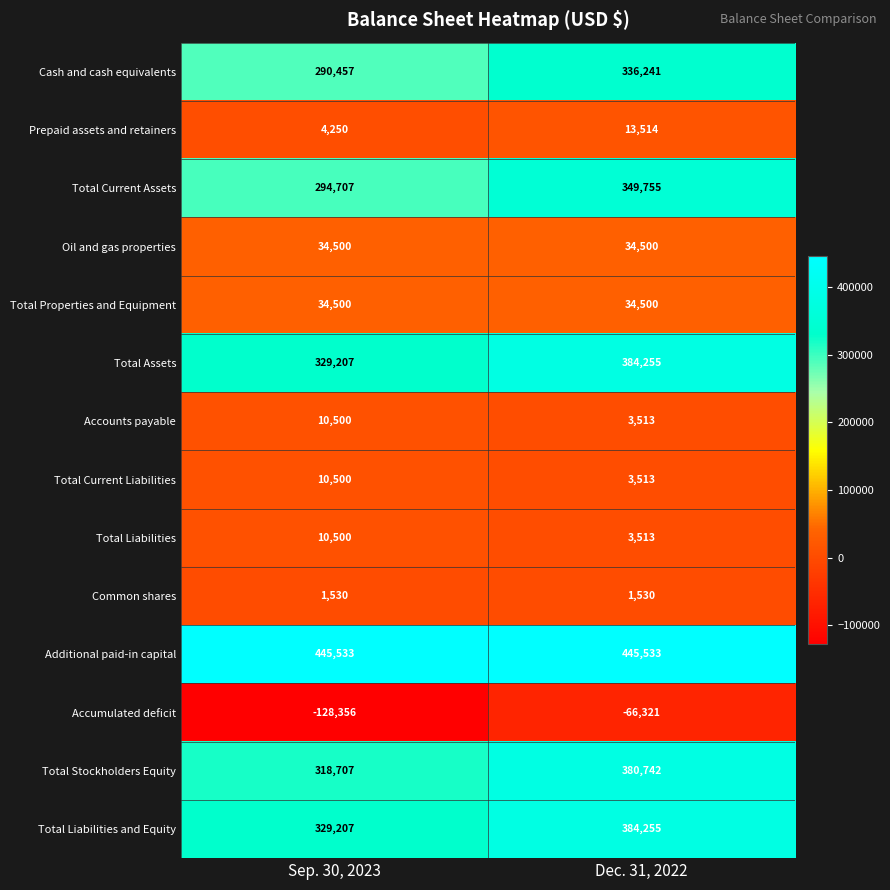

List the labels in order of Total Liabilities and Equity value, smallest first.

Sep. 30, 2023, Dec. 31, 2022